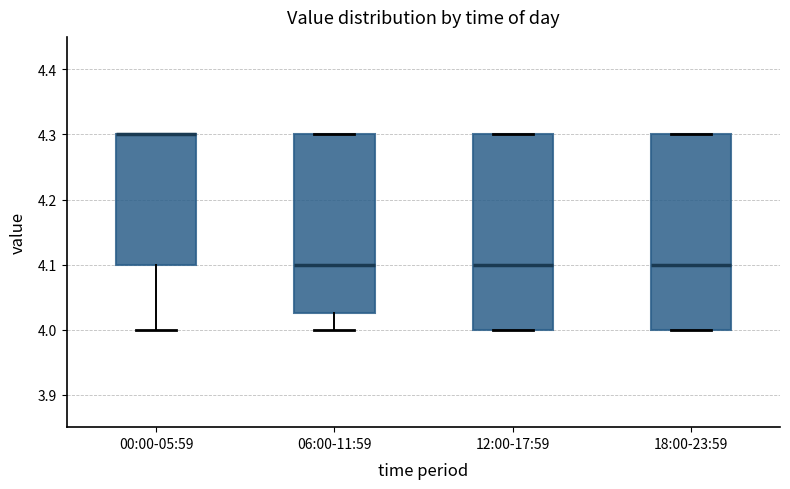

Reading left to right, transcribe this box plot: for each box, give where its median line is, the range the box spans, and where its two whiskers end, as read against the y-axis. The values are not printed on the chart, so give them approximately, as read against the axis.

00:00-05:59: median 4.30 (drawn on the box's upper edge), box 4.10 to 4.30, whiskers 4.00 to 4.30
06:00-11:59: median 4.10, box 4.03 to 4.30, whiskers 4.00 to 4.30
12:00-17:59: median 4.10, box 4.00 to 4.30, whiskers 4.00 to 4.30
18:00-23:59: median 4.10, box 4.00 to 4.30, whiskers 4.00 to 4.30